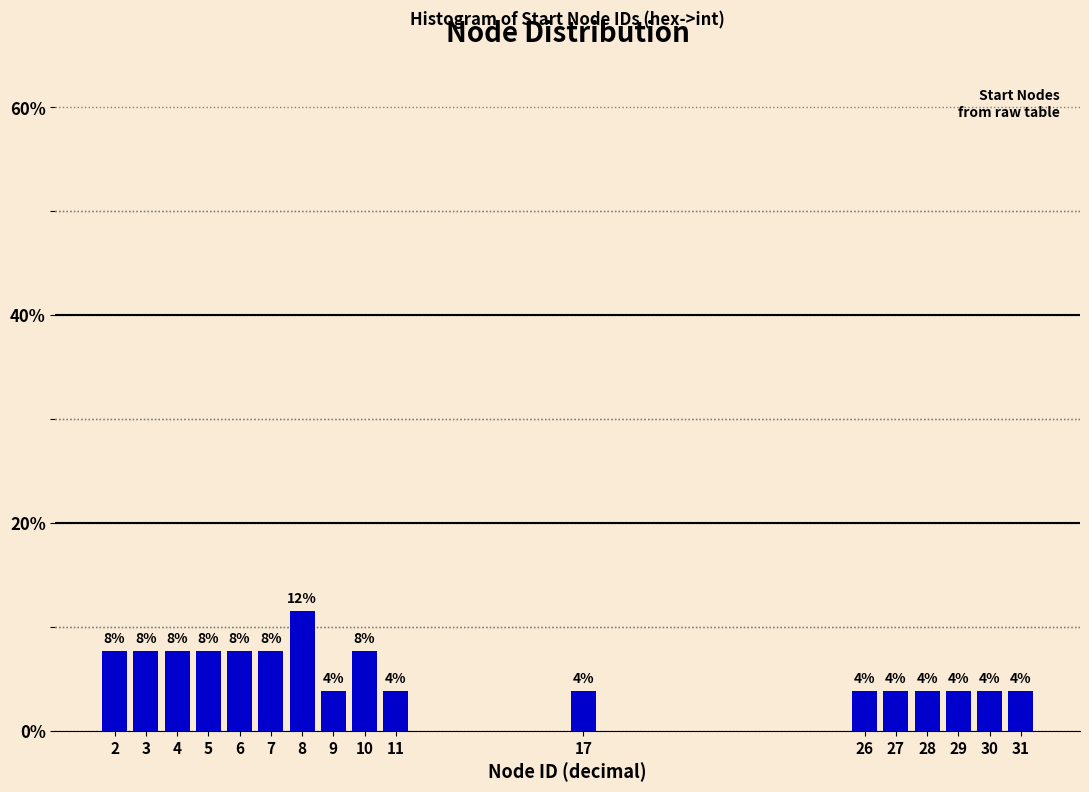

Does the chart contain any negative values?

No